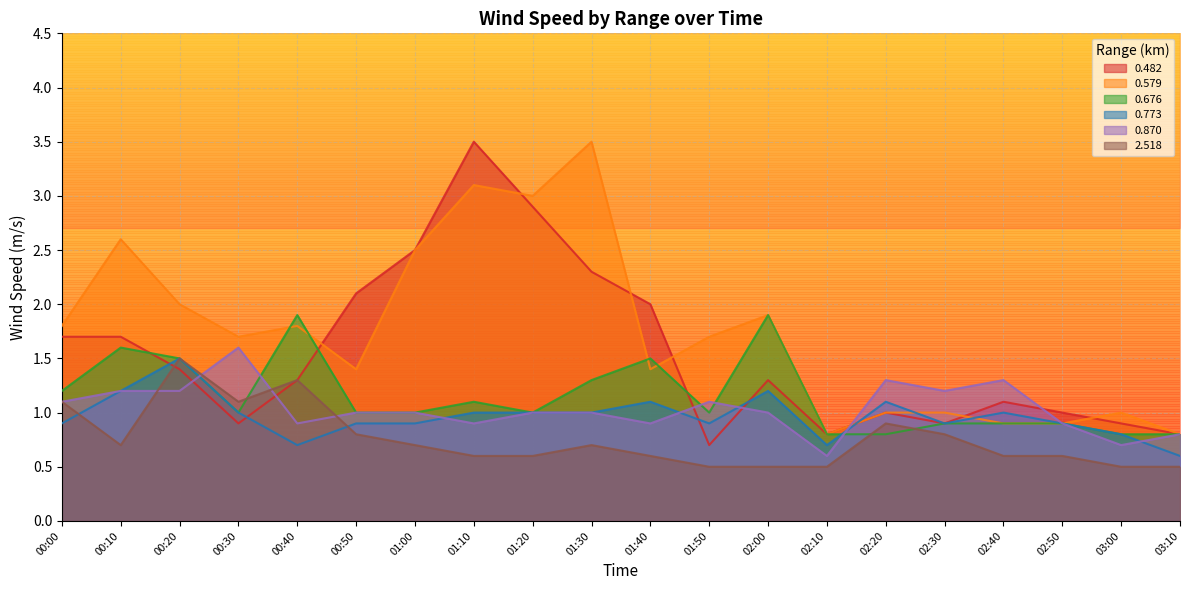

What is the greatest value displayed?

3.5